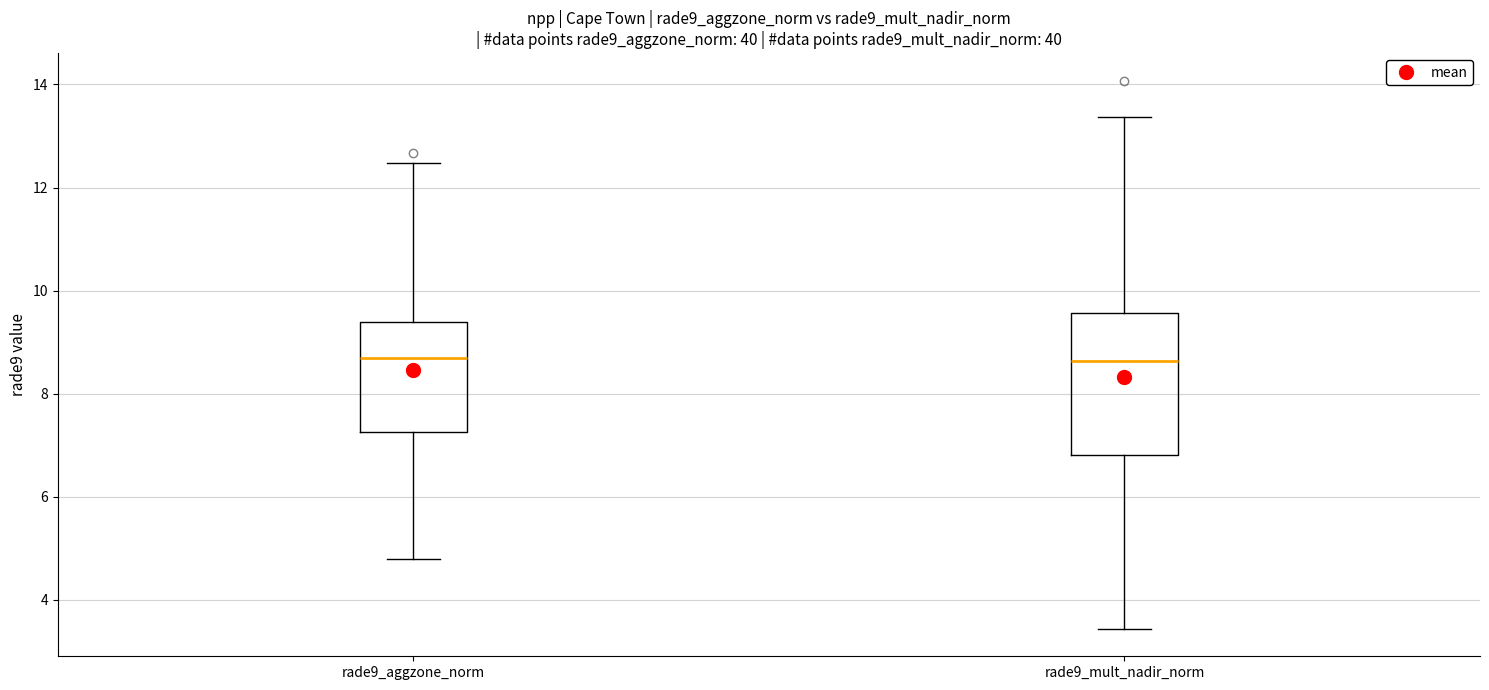

Where is the upper edge of the box for rade9_mult_nadir_norm on the y-axis? The values are not printed on the chart, so give them approximately, as read against the axis.

9.6